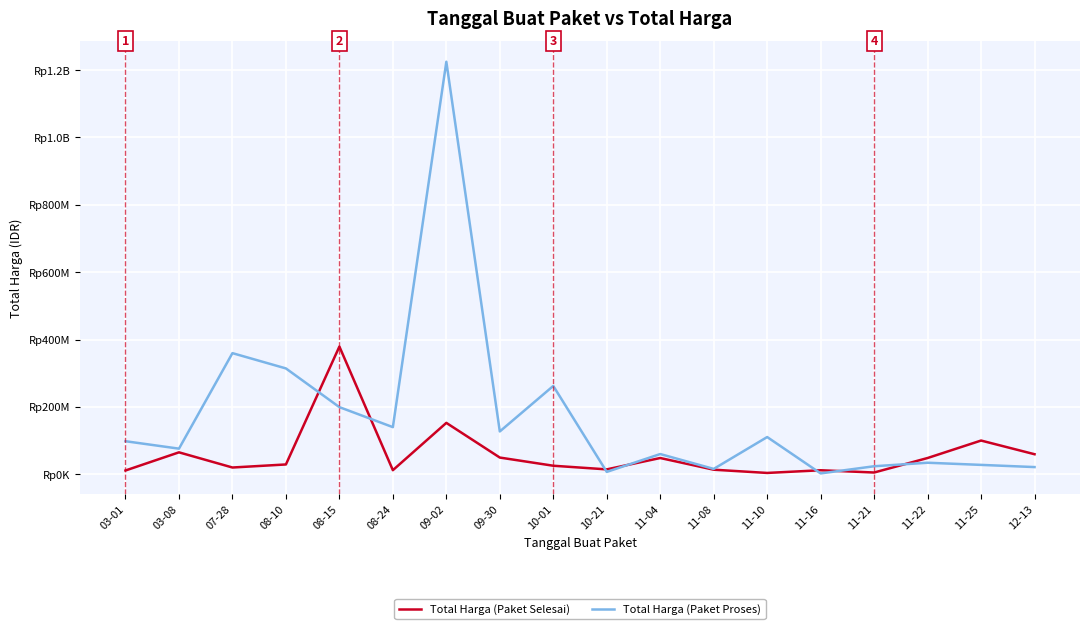

Between 07-28 and 09-30, which series saw the biggest shift?

Total Harga (Paket Proses)